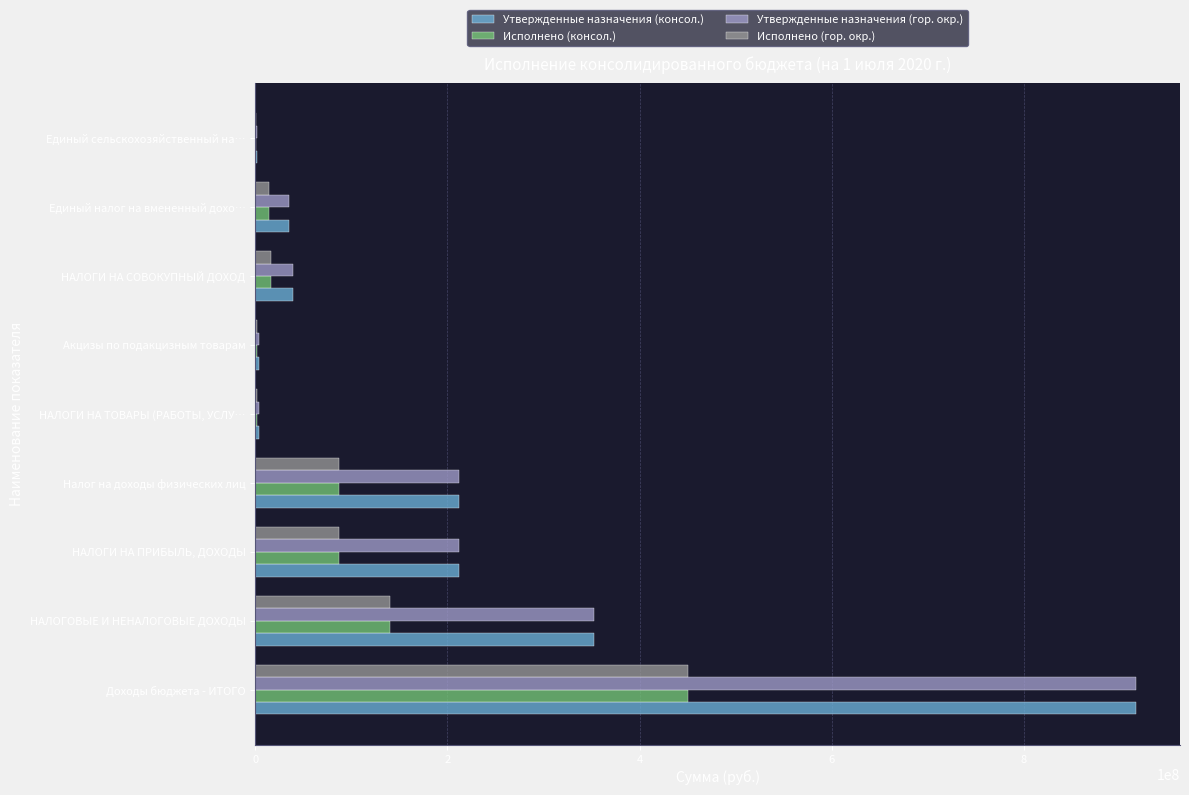

What is the approximate value of Утвержденные назначения (гор. окр.) at Налог на доходы физических лиц?

212190000.0